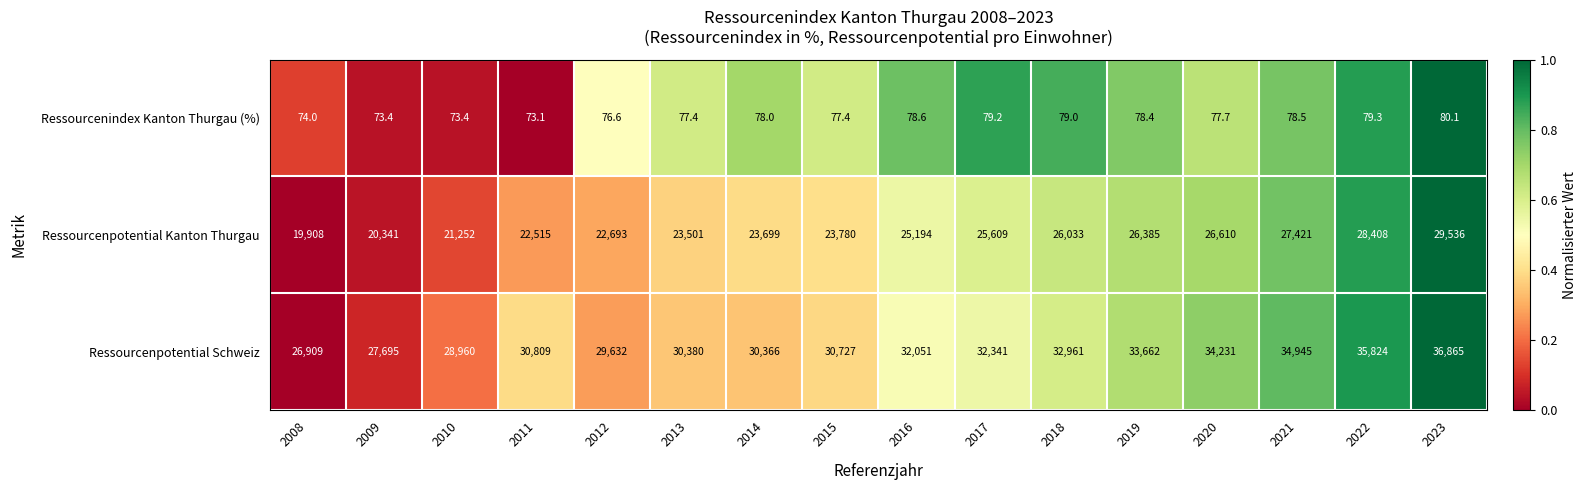

Which series has the largest total across all categories?

Ressourcenpotential Schweiz